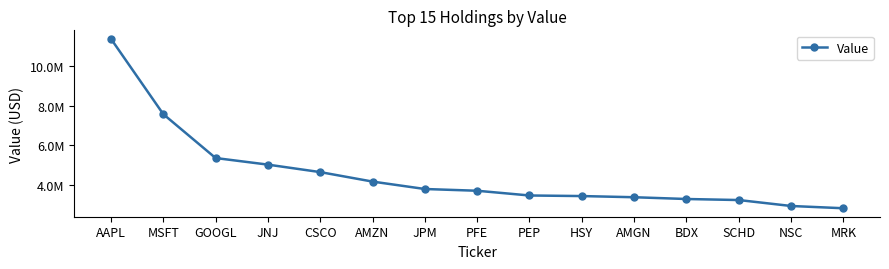

Does the chart have visible grid lines?

No